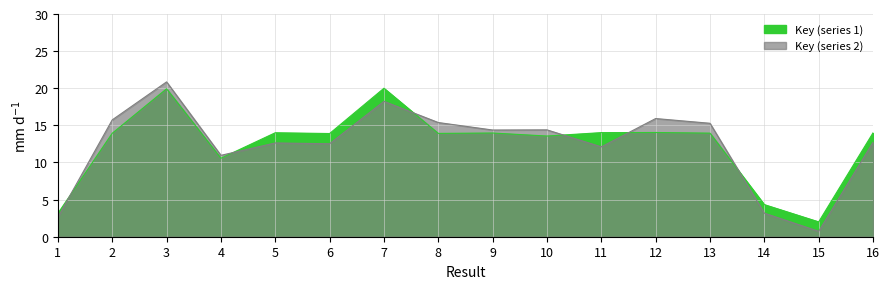

What is the smallest value displayed?

2.0